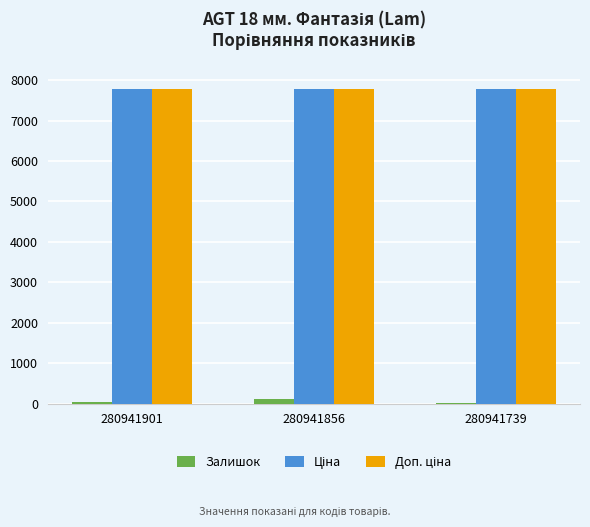

How many series are shown in this chart?

3